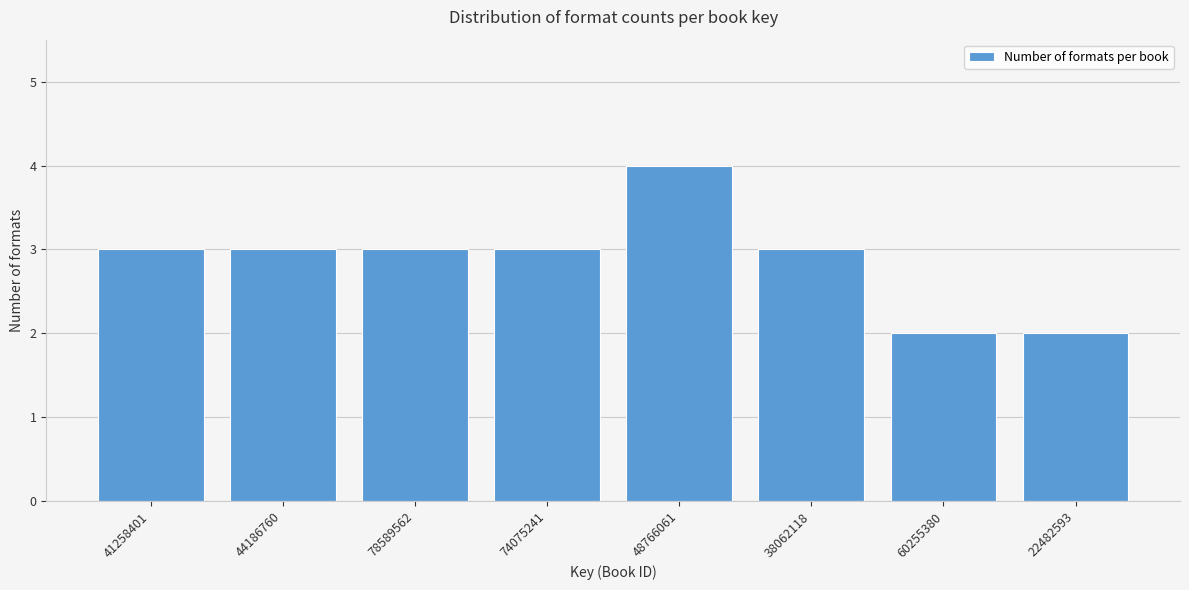

Reading left to right, what are all the values shown in this chart?

3	3	3	3	4	3	2	2